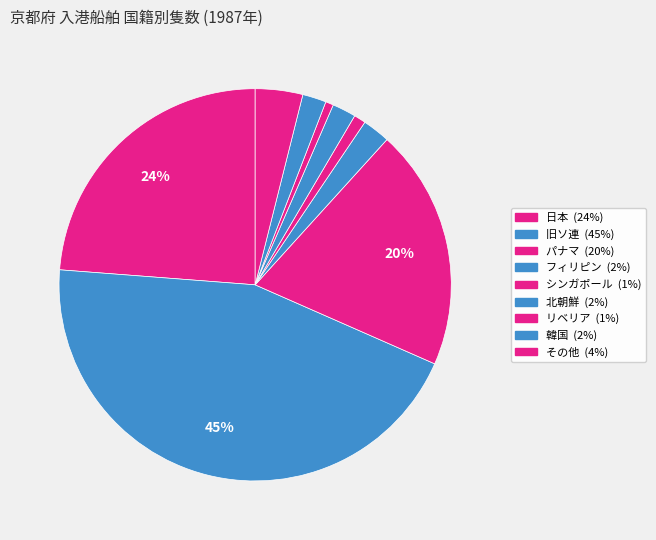

What is the total percentage of その他 and 北朝鮮?

5.9%